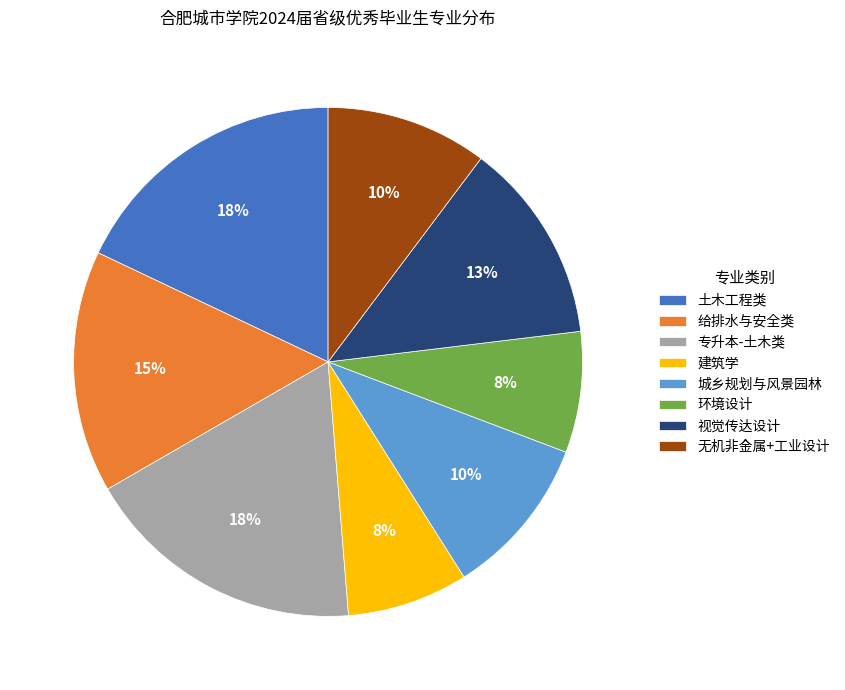

Does any single category account for the majority?

No